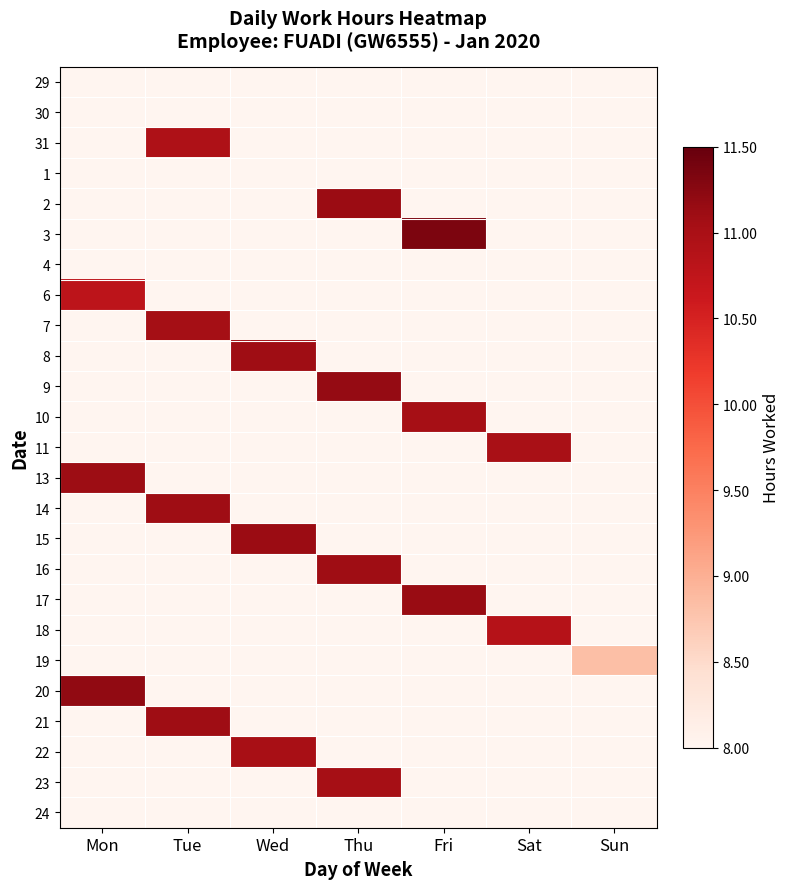

Which category has the lowest value across all series?

Sun